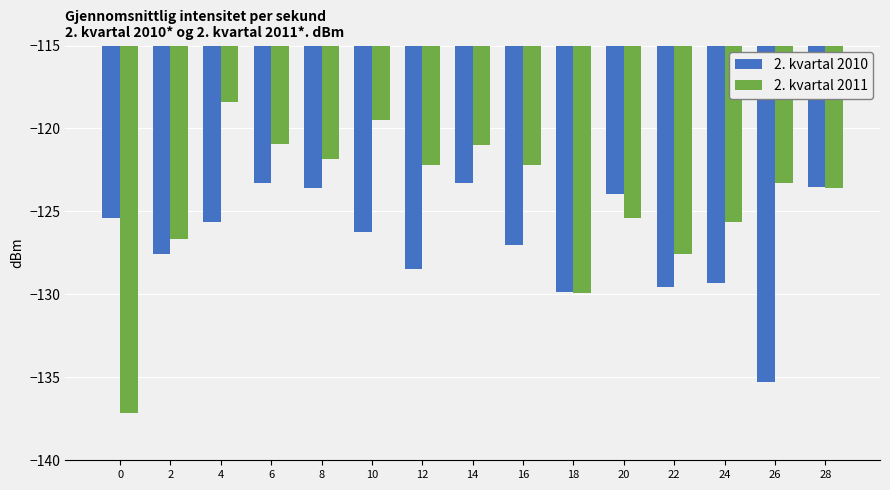

What is the average value of the 2. kvartal 2010 series?

-126.8